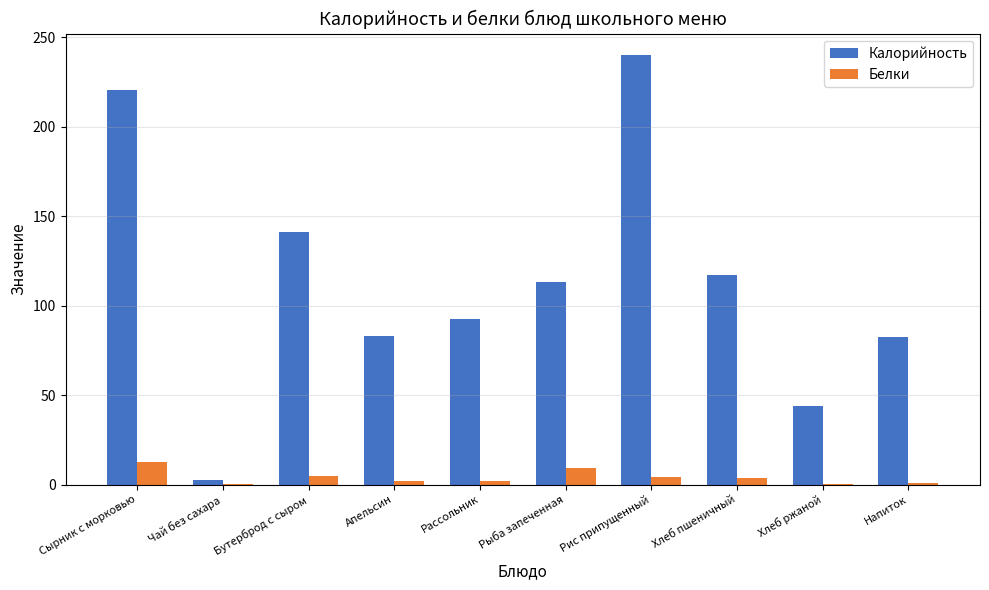

What is the average value of the Калорийность series?

113.8